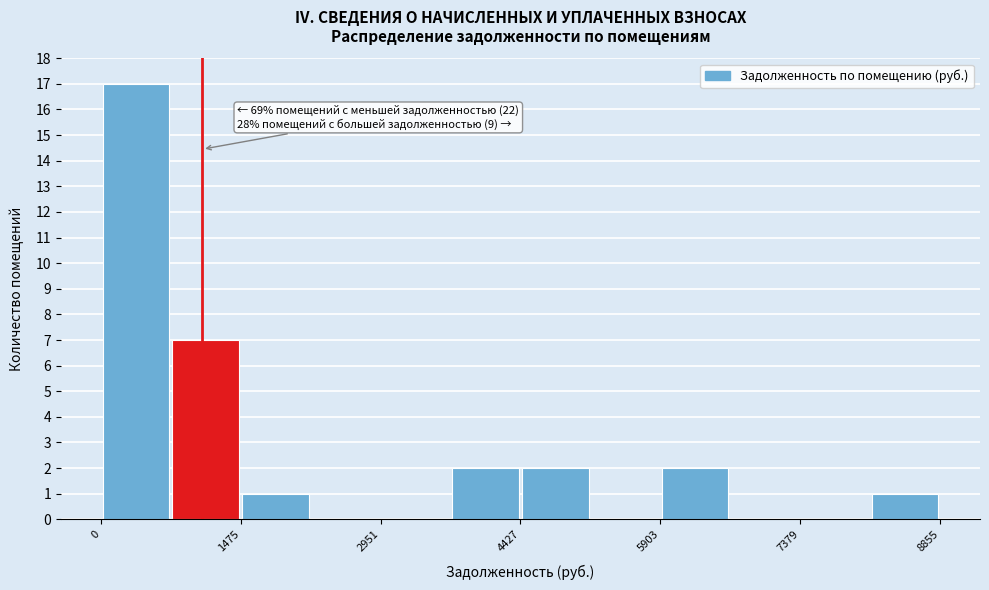

Read against the x-axis, roughly where is the centre of the tallest bar?

400